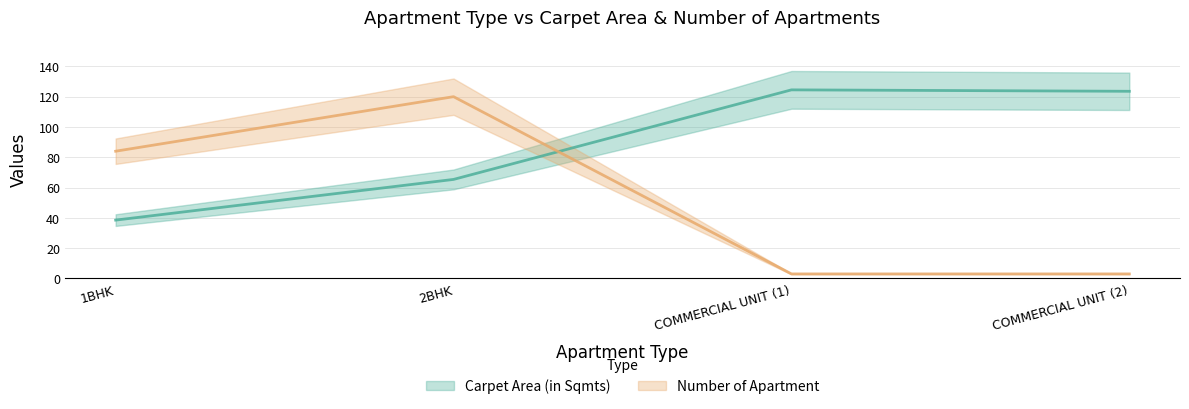

What is the sum of the Number of Apartment values at 1BHK and COMMERCIAL UNIT (1)?

87.0